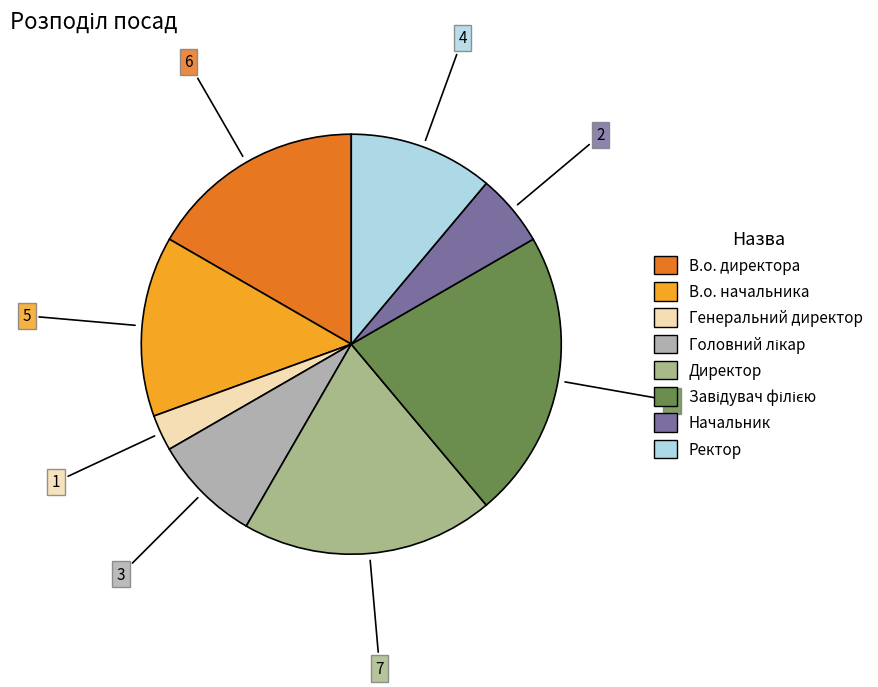

What is the smallest slice in the pie chart?

Генеральний директор